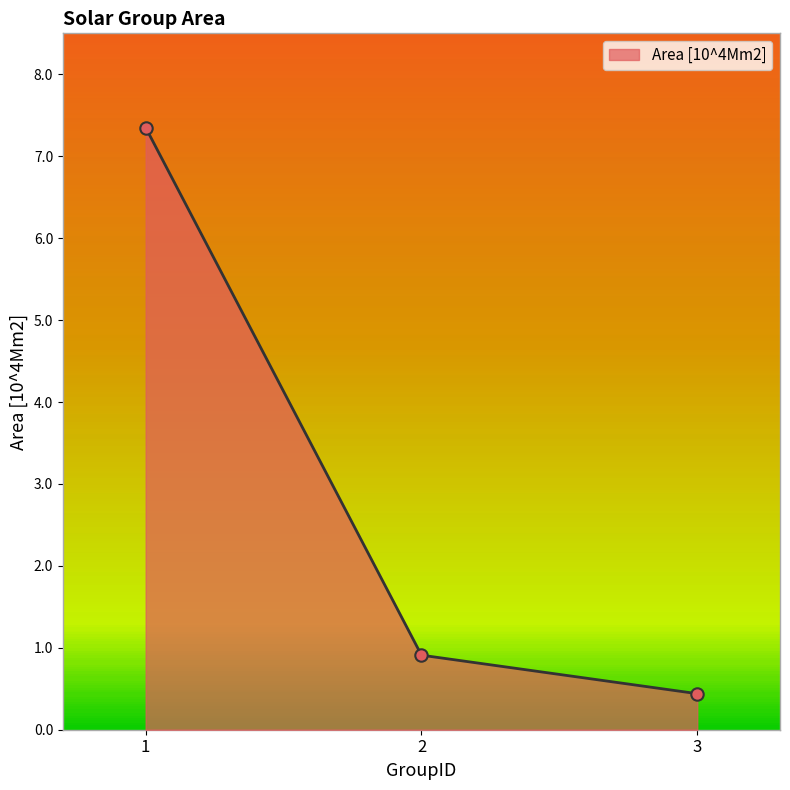

Between 1 and 3, which is larger?

1